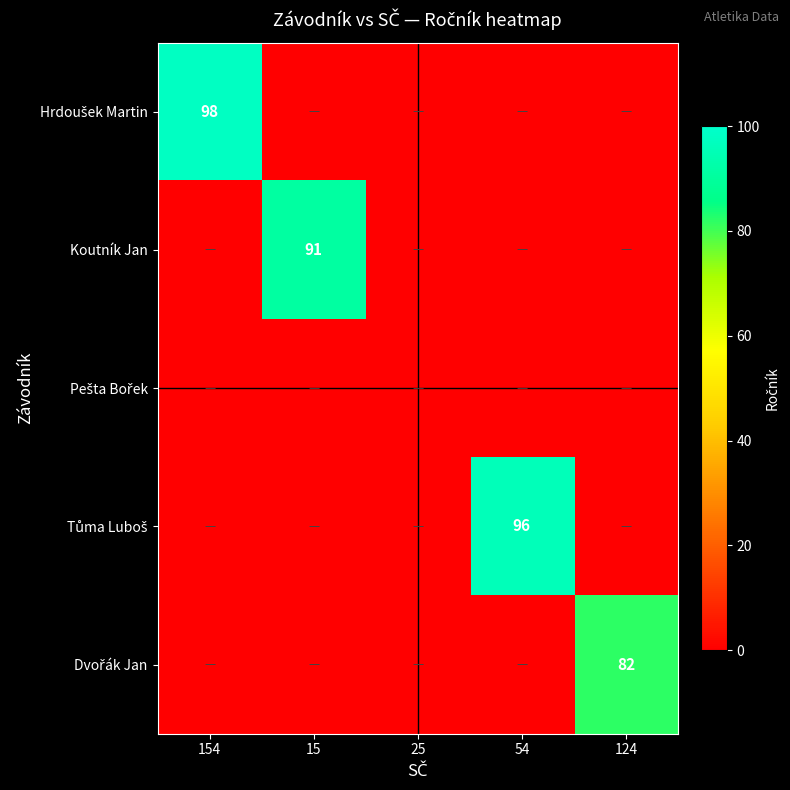

True or false: Koutník Jan has a value of 91 at 15.

True